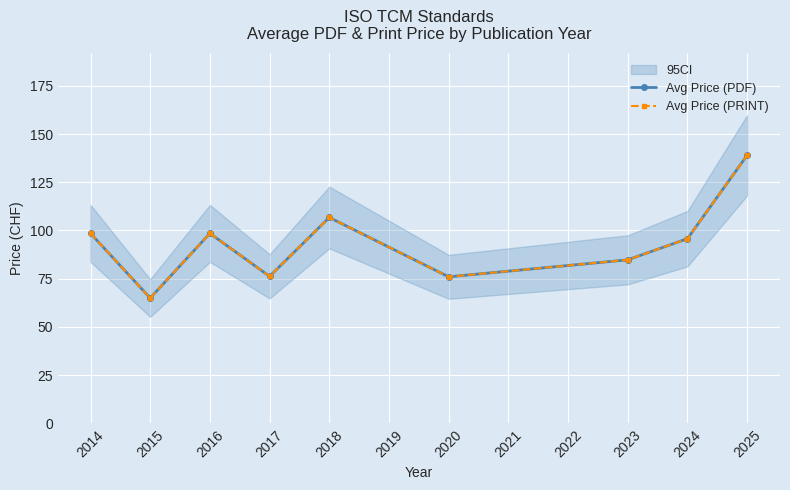

At which category does the chart reach its minimum across all series?

2015